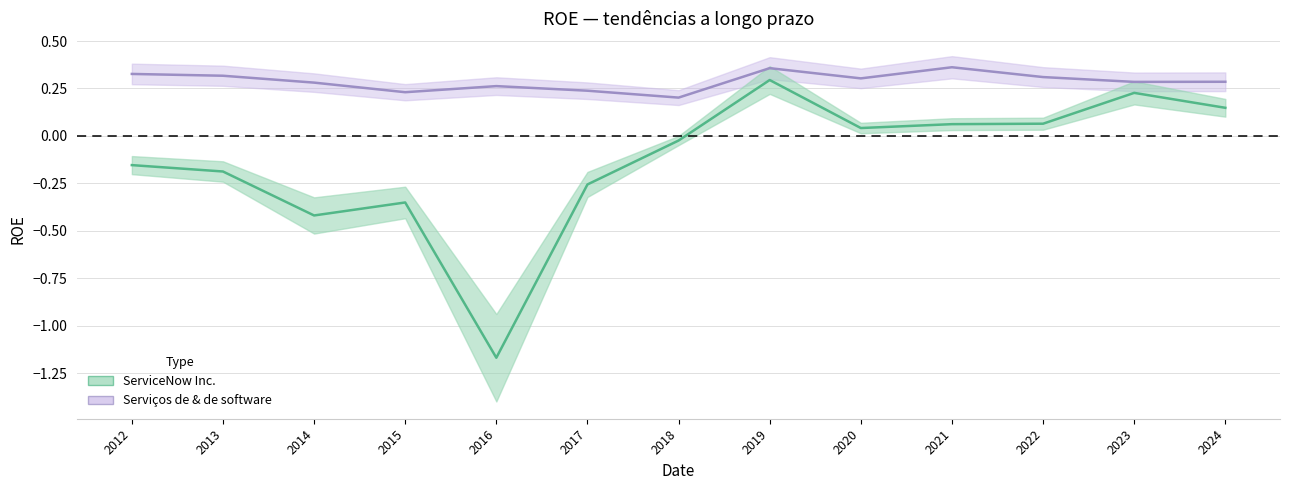

Does the chart have visible grid lines?

Yes